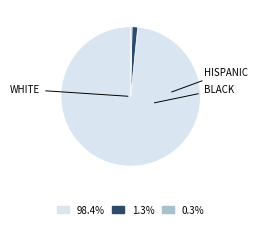

How many slices are in this pie chart?

3